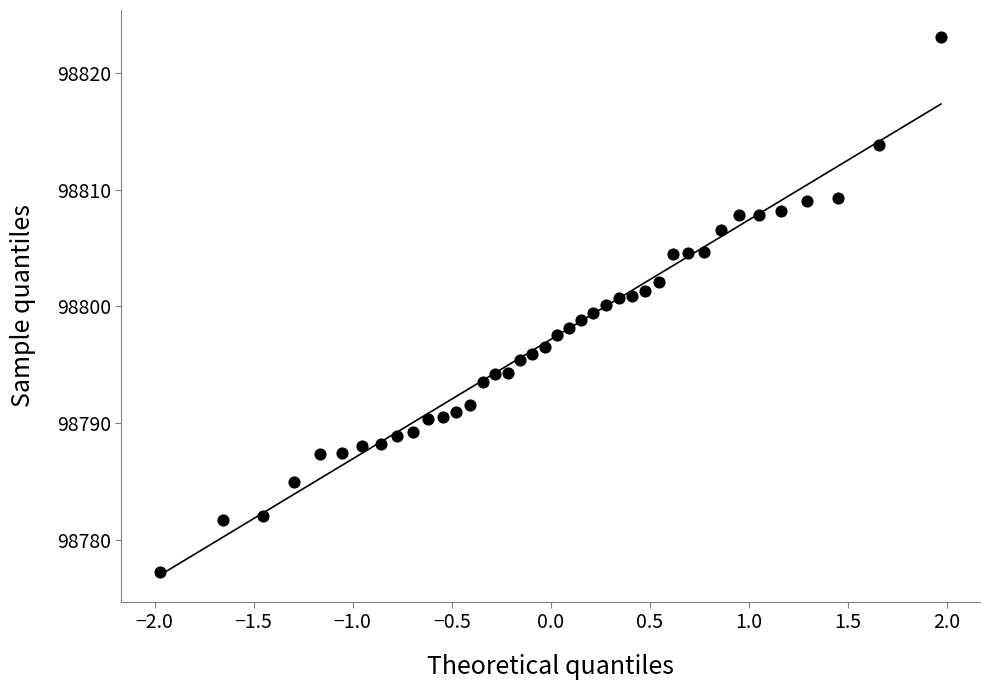

What is the range of Y values (max minus min)?

45.8